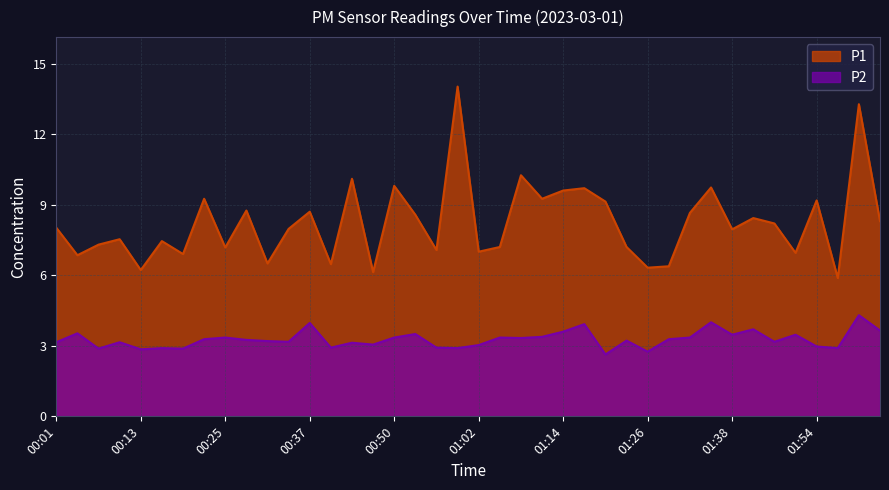

Reading left to right, extract all data points from this chart.

P1: 8.0	6.8	7.3	7.5	6.2	7.5	6.9	9.2	7.2	8.8	6.5	8.0	8.7	6.5	10.1	6.1	9.8	8.6	7.1	14.0	7.0	7.2	10.2	9.2	9.6	9.7	9.1	7.2	6.3	6.4	8.7	9.7	8.0	8.4	8.2	7.0	9.2	5.9	13.3	8.3
P2: 3.1	3.5	2.9	3.1	2.9	2.9	2.9	3.3	3.4	3.2	3.2	3.2	4.0	2.9	3.1	3.0	3.4	3.5	2.9	2.9	3.0	3.4	3.3	3.4	3.6	3.9	2.6	3.2	2.8	3.3	3.4	4.0	3.5	3.7	3.2	3.5	3.0	2.9	4.3	3.6